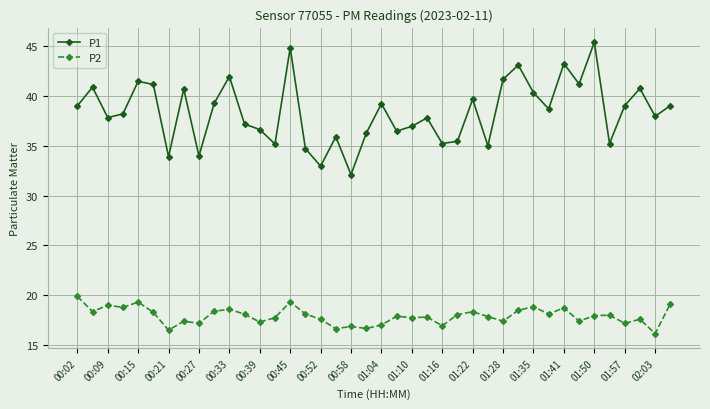

What is the minimum value shown in the chart?

16.1